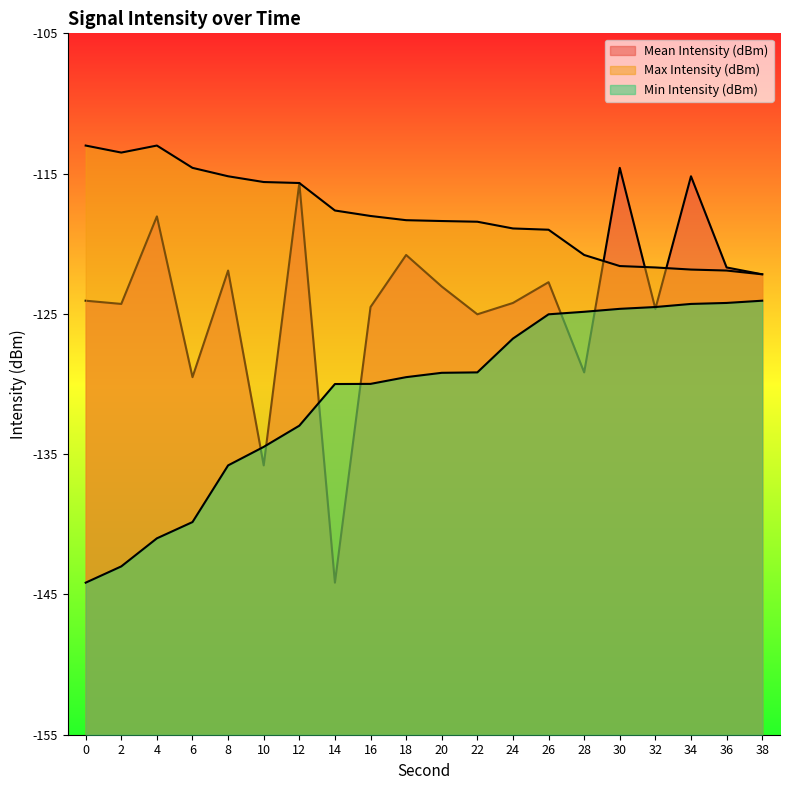

How many values in the Min Intensity (dBm) series are below -129?

12